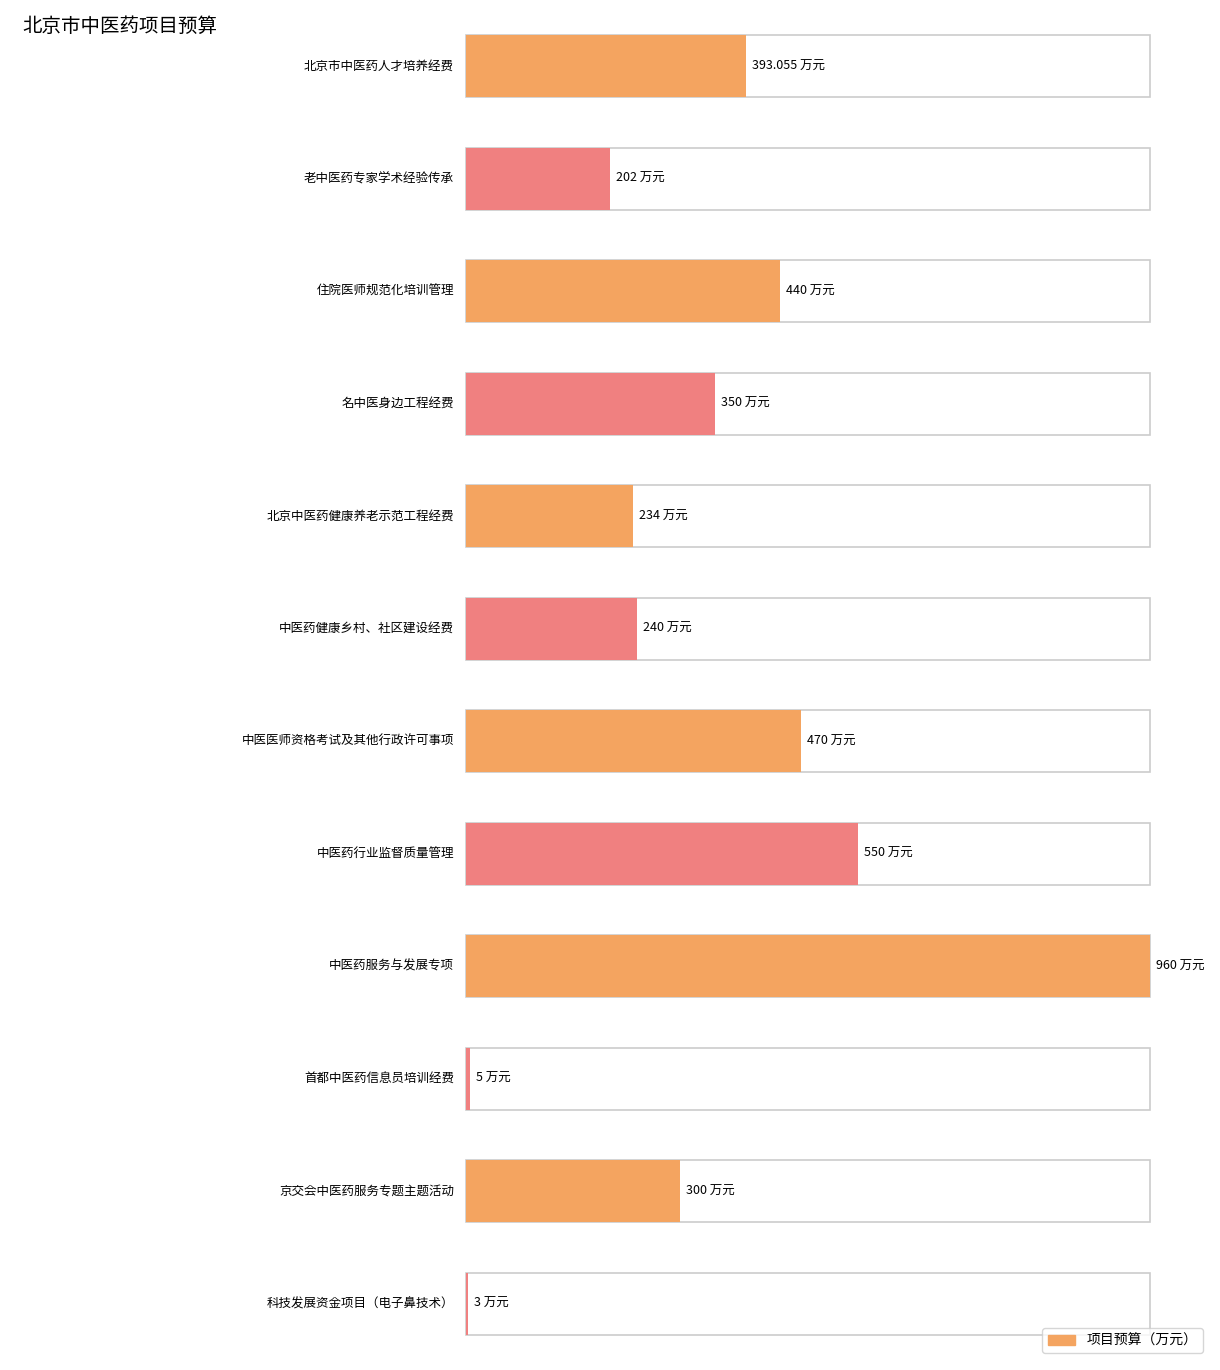

What is the label of the 10th bar from the right?

住院医师规范化培训管理